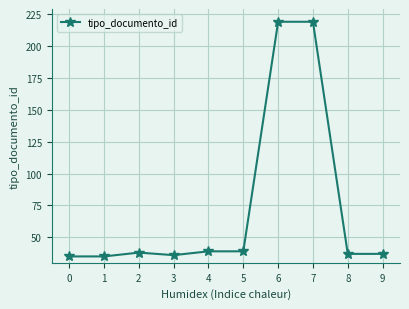

What is the greatest value displayed?

219